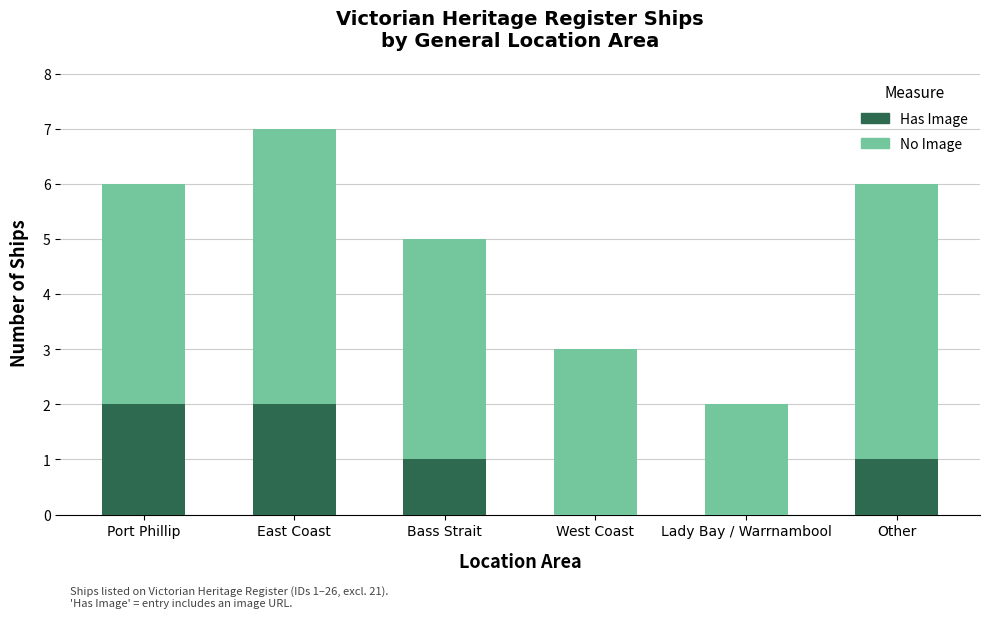

The value of Has Image at Other is 1. True or false?

True